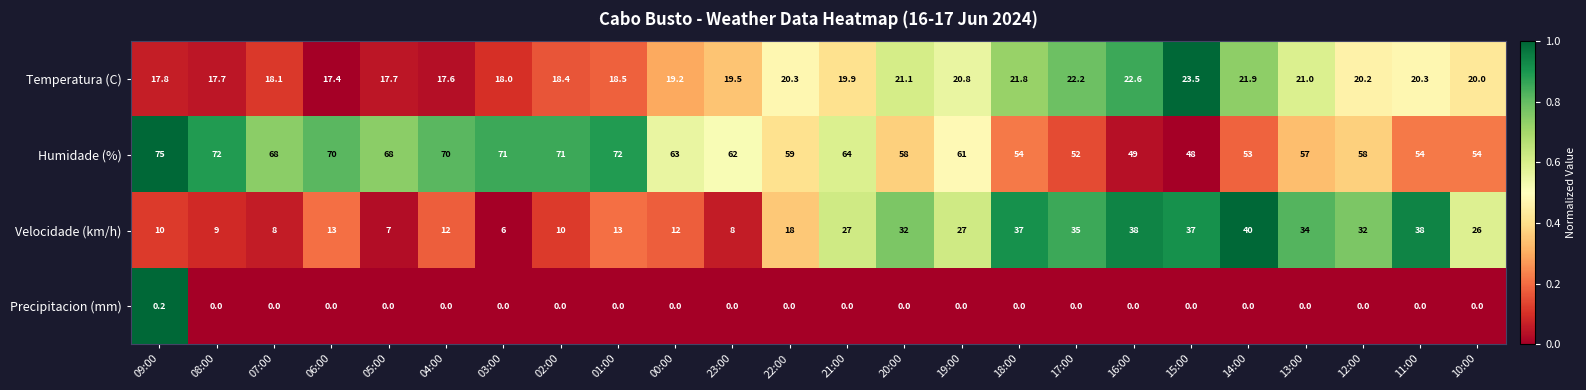

Between 03:00 and 11:00, which series saw the biggest shift?

Velocidade (km/h)